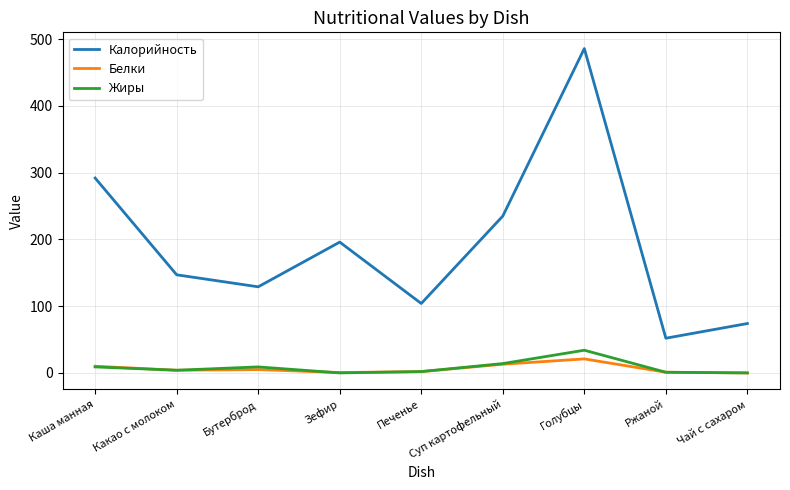

True or false: Калорийность has a value of 28.8 at Чай с сахаром.

False